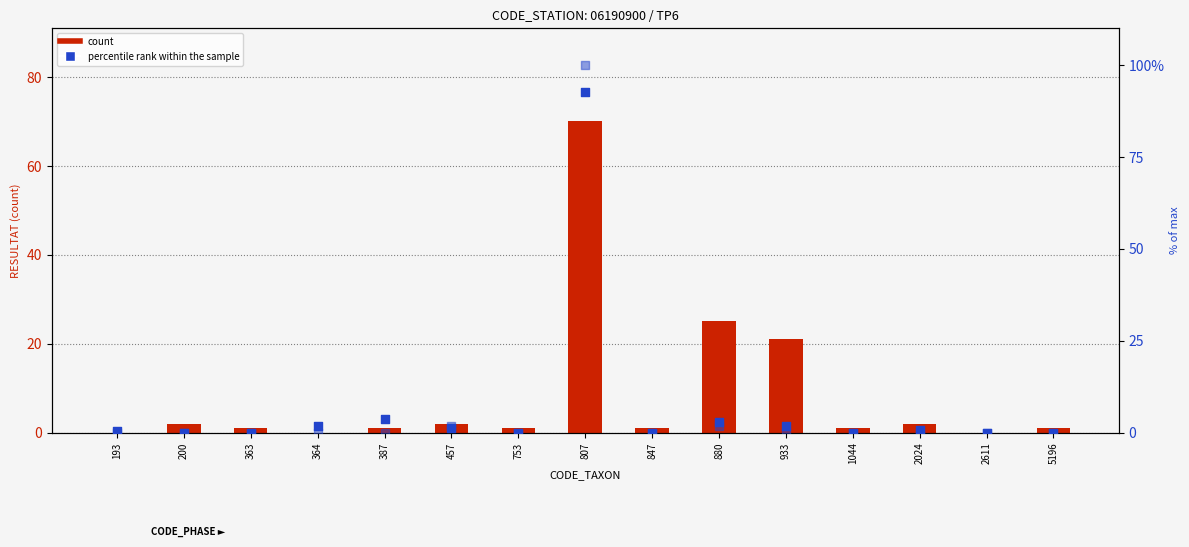

At which category is the sum across all series the highest?

807